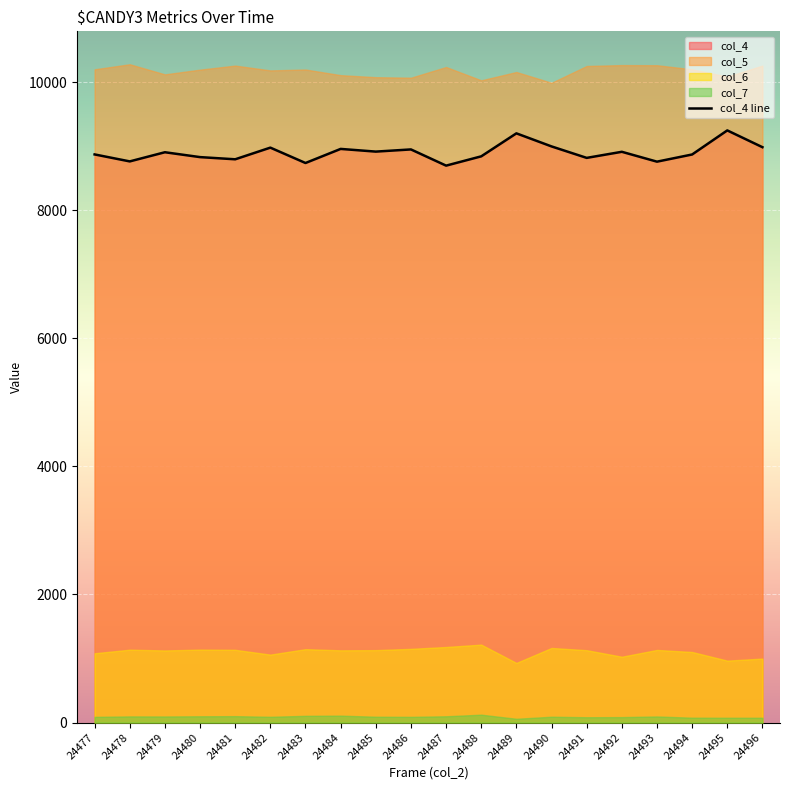

Rank the categories by value from lowest to highest.

24487, 24483, 24493, 24478, 24481, 24491, 24480, 24488, 24494, 24477, 24479, 24492, 24485, 24486, 24484, 24482, 24496, 24490, 24489, 24495